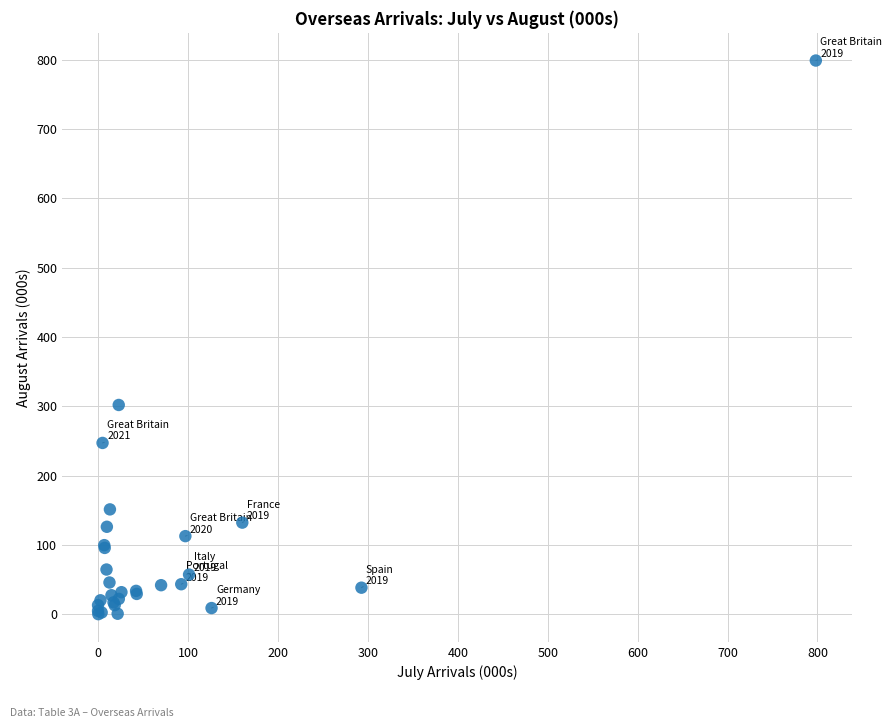

What Y value in the scatter plot is closest to 399?

301.9